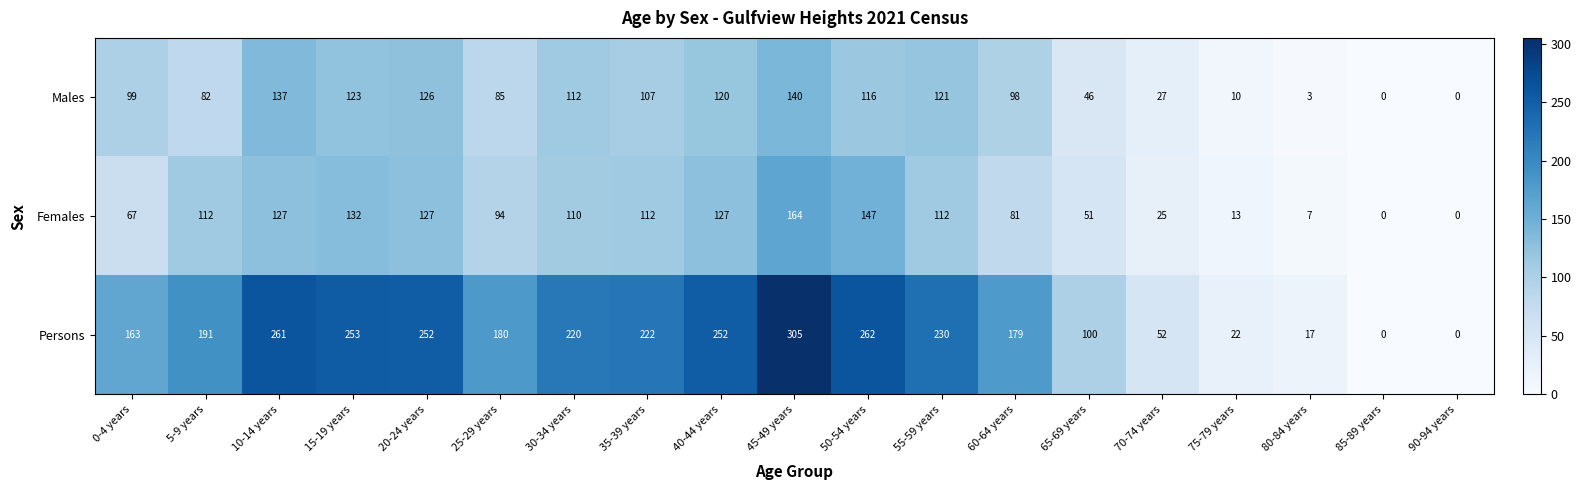

The Females series shows 132 at 15-19 years. True or false?

True